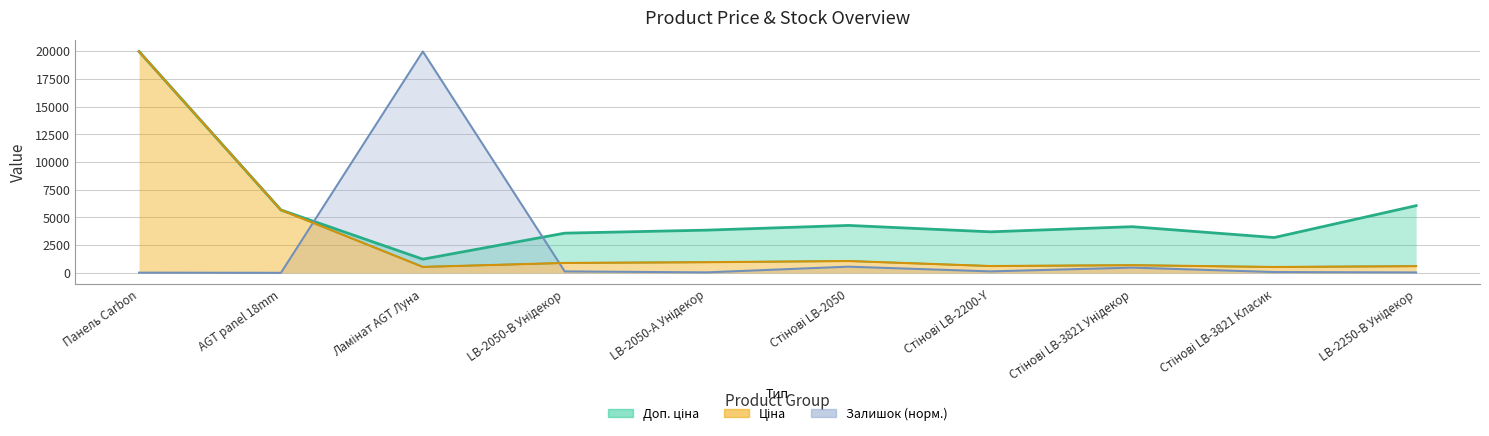

What is the sum of all Залишок values?

21456.8